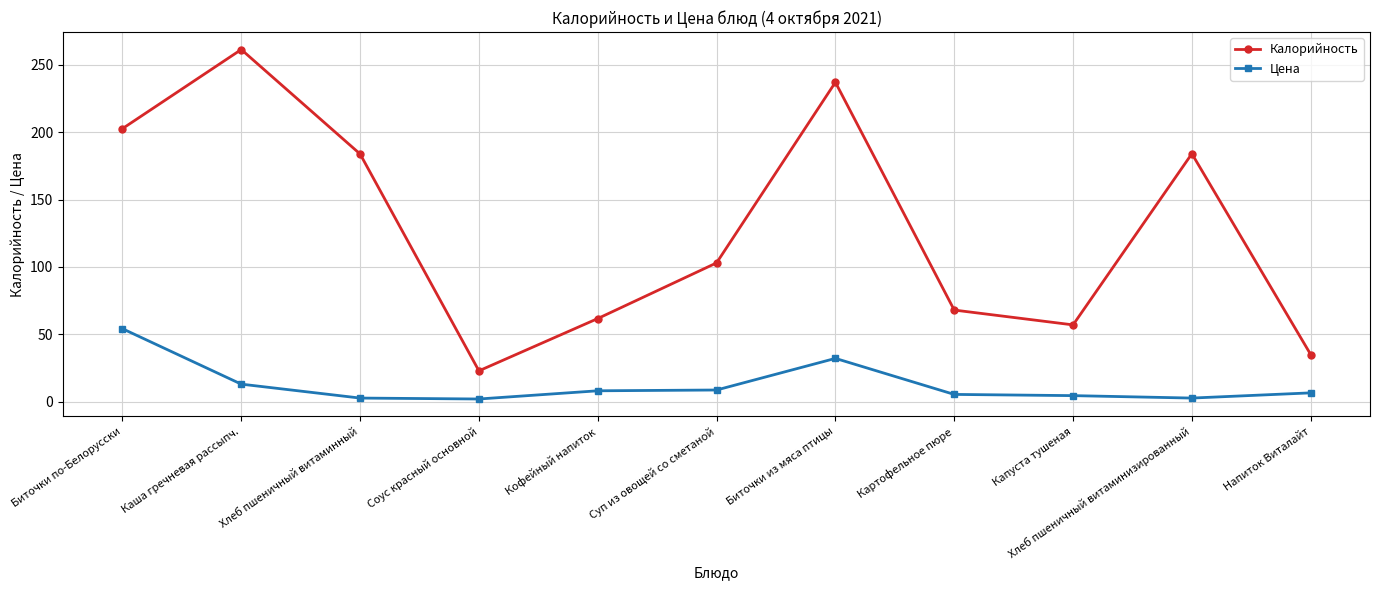

At which category is the sum across all series the highest?

Каша гречневая рассыпч.